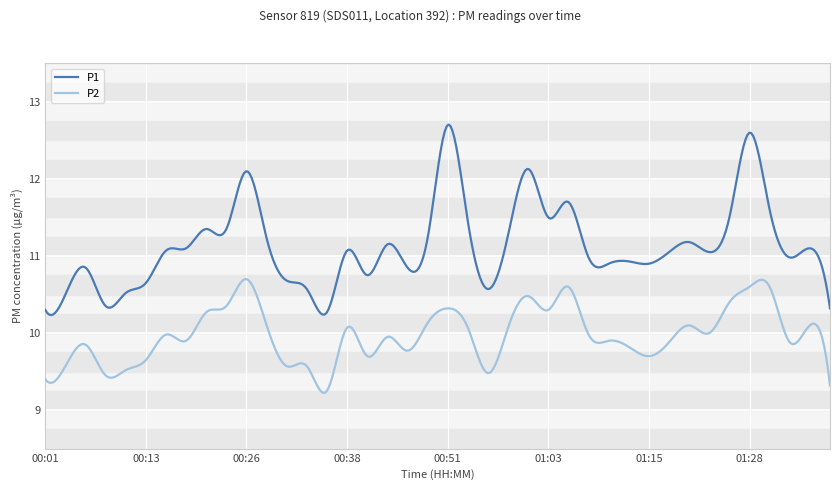

Which series has the largest total across all categories?

P1